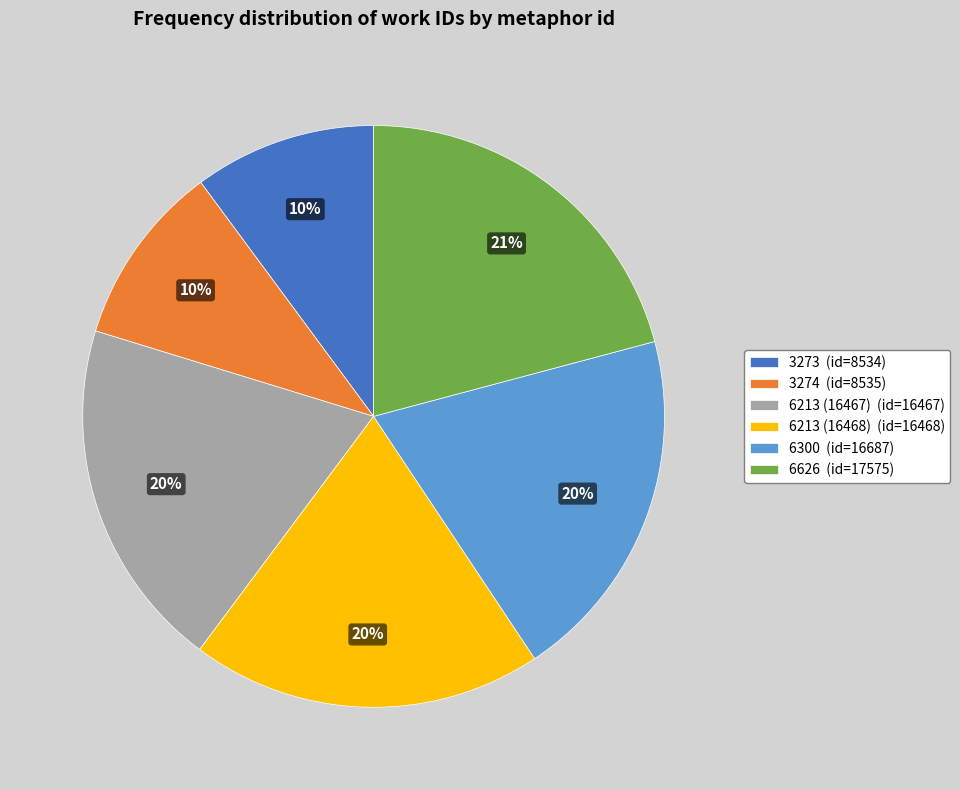

Which has a higher value, 3273 or 6626?

6626